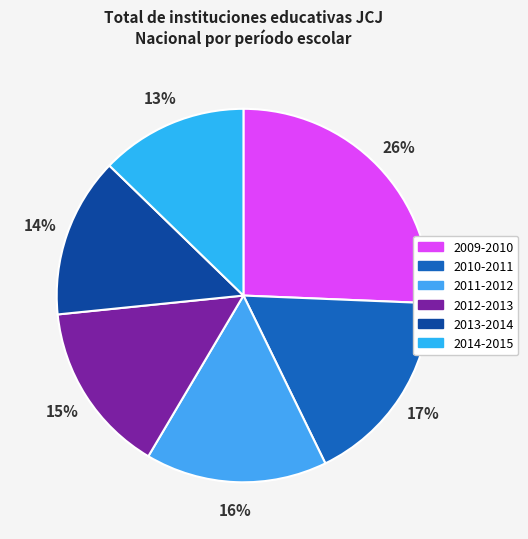

Which has a higher value, 2010-2011 or 2009-2010?

2009-2010